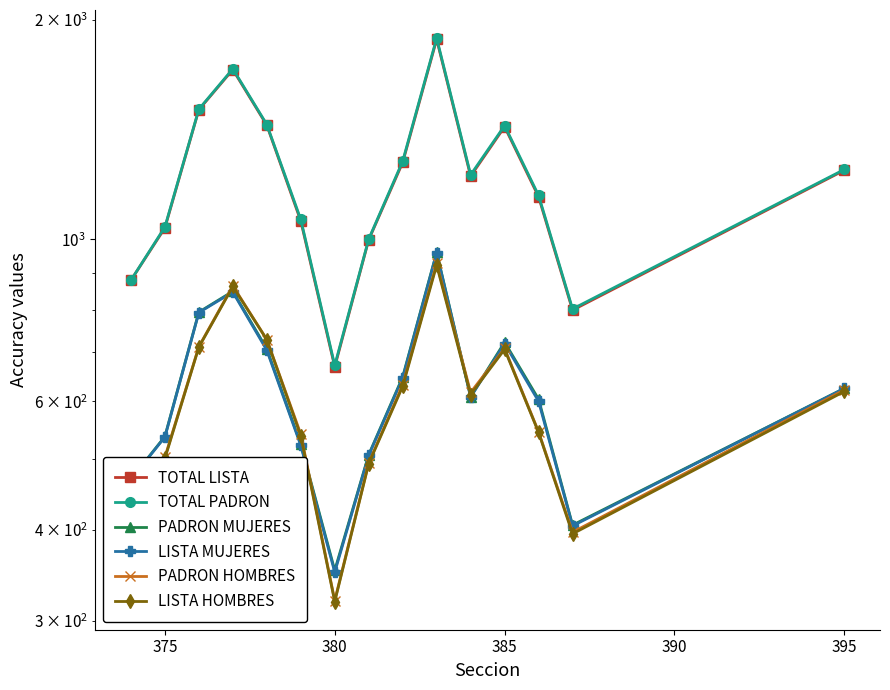

Reading left to right, list all the values displayed in this chart.

TOTAL LISTA: 879	1037	1506	1709	1434	1060	669	999	1275	1880	1221	1427	1144	800	1244
TOTAL PADRON: 879	1040	1508	1713	1437	1065	672	1001	1280	1887	1226	1432	1149	803	1247
PADRON MUJERES: 469	537	795	849	708	524	352	507	648	960	609	723	604	406	625
LISTA MUJERES: 469	536	794	847	705	522	350	506	646	958	608	720	600	405	625
PADRON HOMBRES: 410	503	713	864	729	541	320	494	632	927	617	709	545	397	622
LISTA HOMBRES: 410	501	712	862	729	538	319	493	629	922	613	707	544	395	619